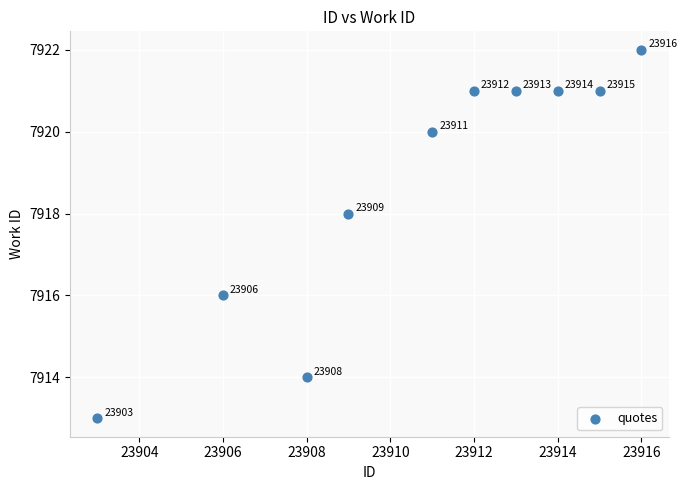

What Y value in the scatter plot is closest to 7917?

7916